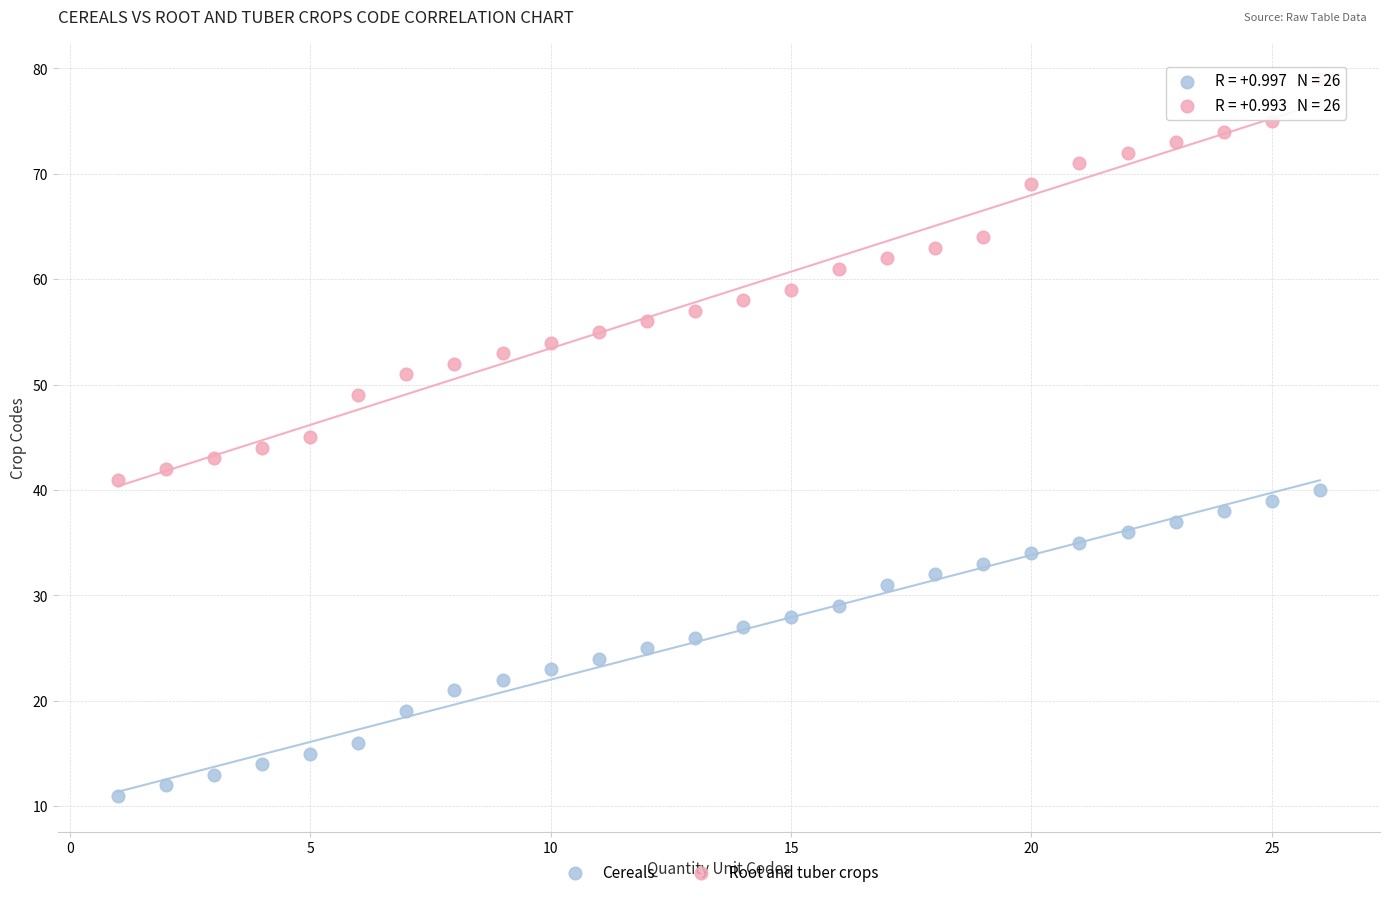

Across all data points, what is the range of Y values (max minus min)?

68